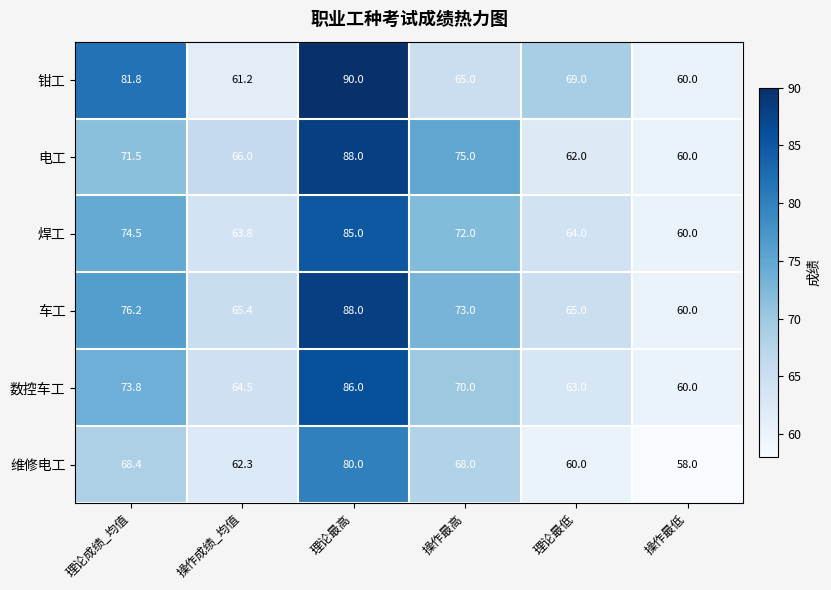

What is the difference between the second highest and minimum values in the 数控车工 series?

13.8